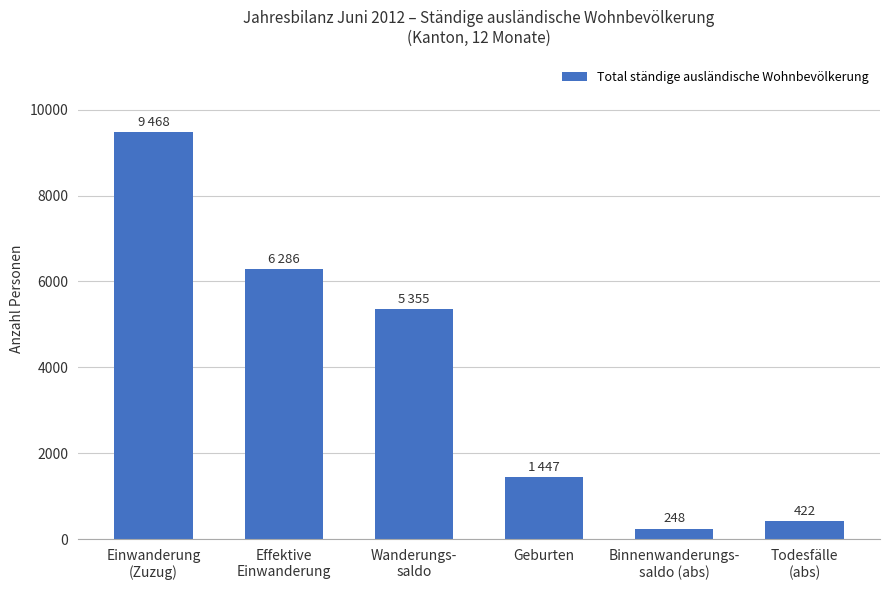

Rank the categories by value from lowest to highest.

Binnenwanderungs-
saldo (abs), Todesfälle
(abs), Geburten, Wanderungs-
saldo, Effektive
Einwanderung, Einwanderung
(Zuzug)